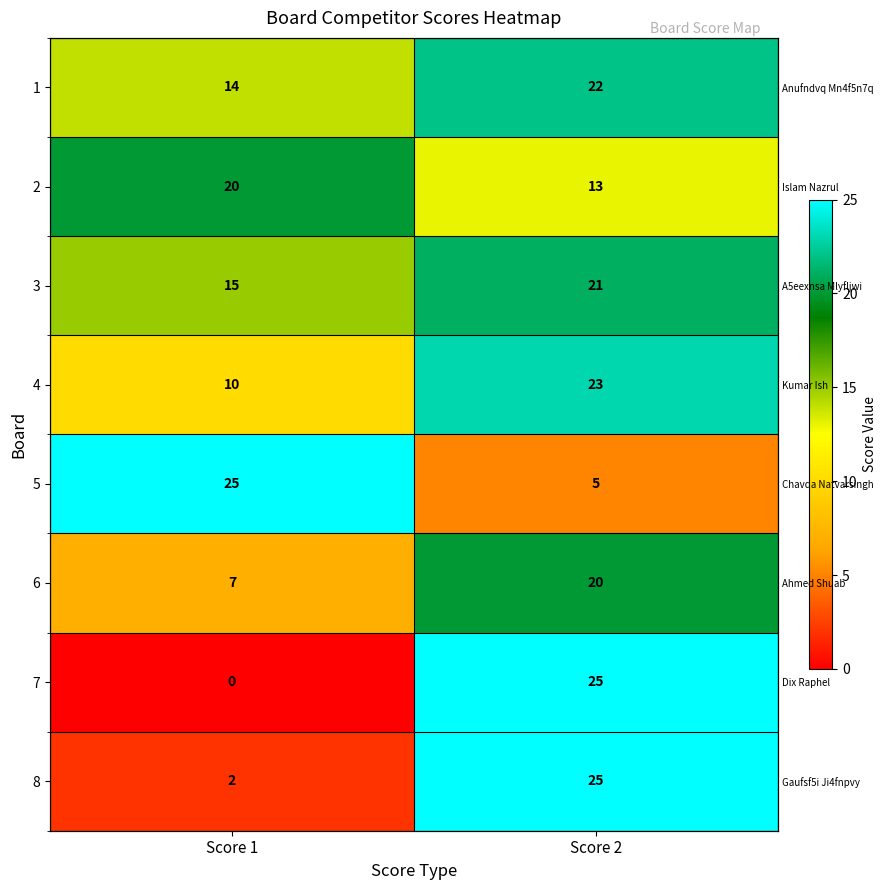

Rank the series by their maximum value, from highest to lowest.

5, 7, 8, 4, 1, 3, 2, 6